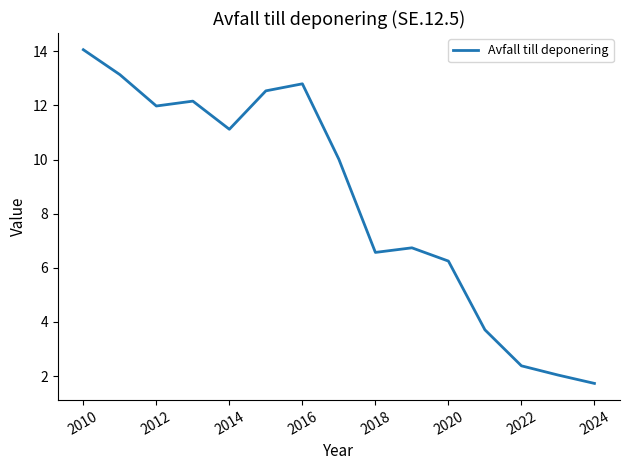

What is the difference between the maximum and minimum values?

12.3